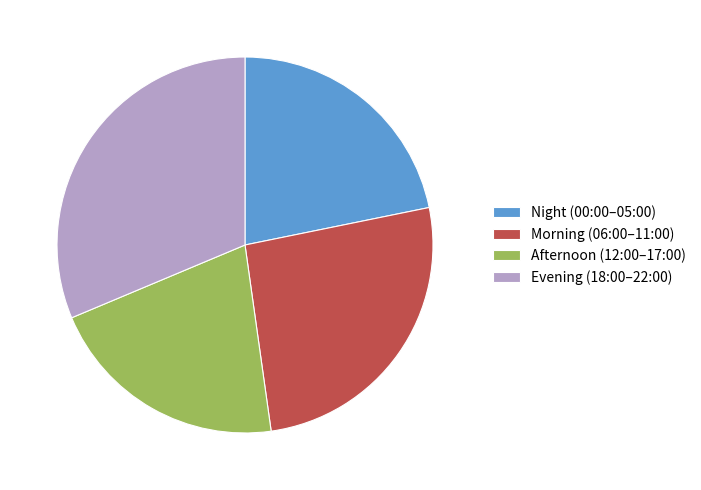

How many slices are in this pie chart?

4